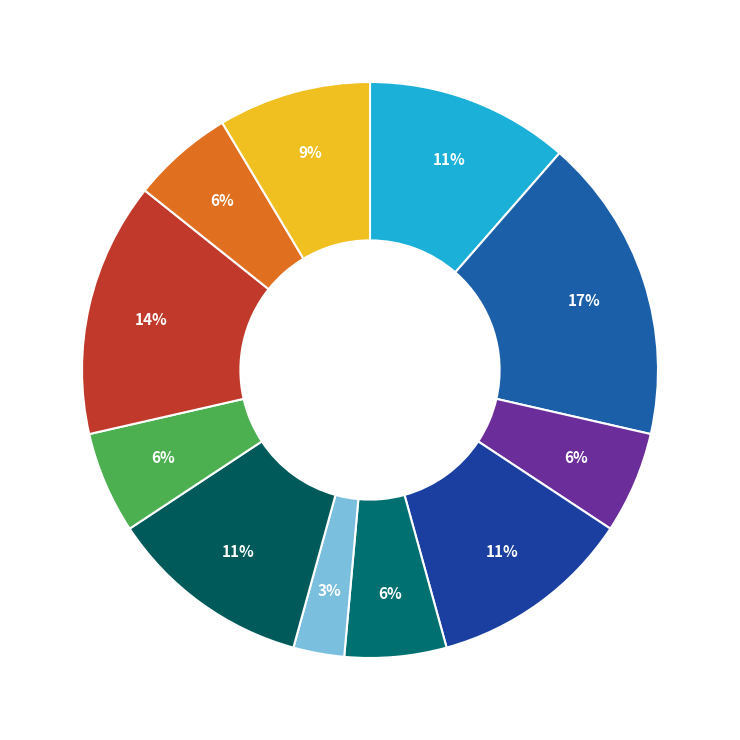

How many segments does this pie chart have?

11